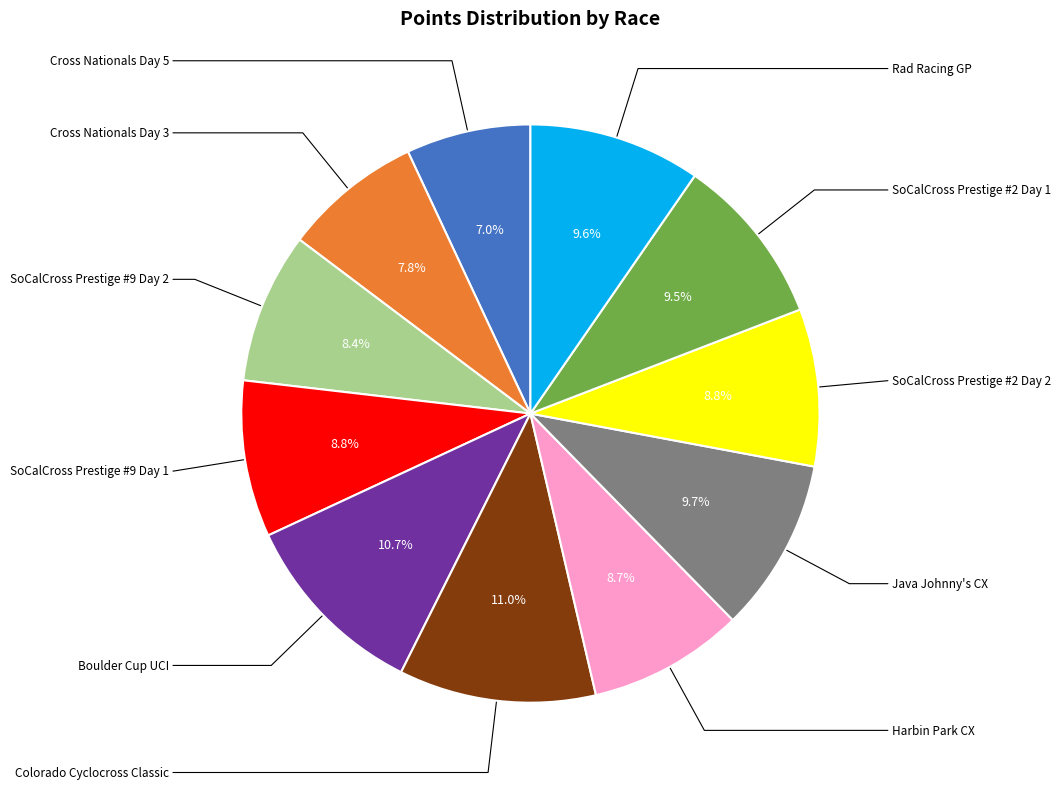

The SoCalCross Prestige #2 Day 2 slice represents 9% of the pie. True or false?

True